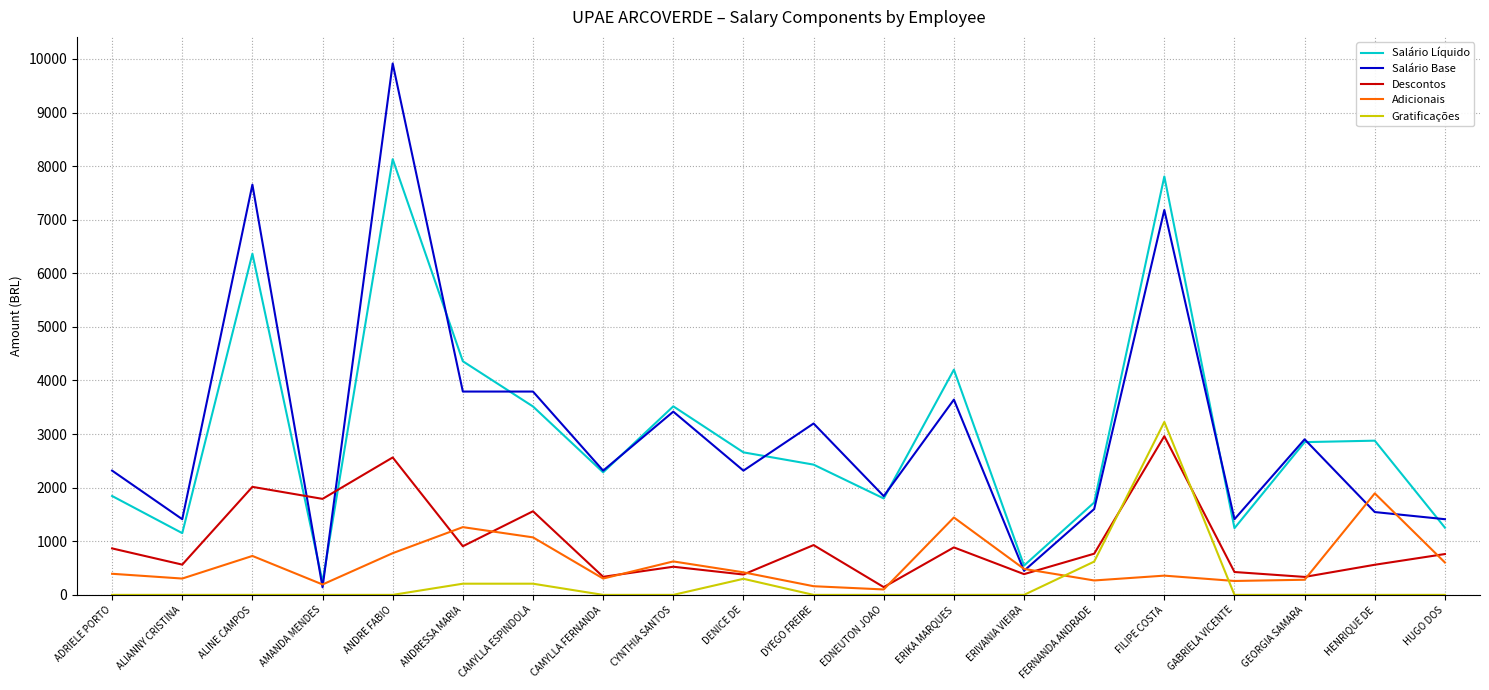

What is the sum of the Salário Líquido values at ANDRESSA MARIA and DENICE DE?

7018.5